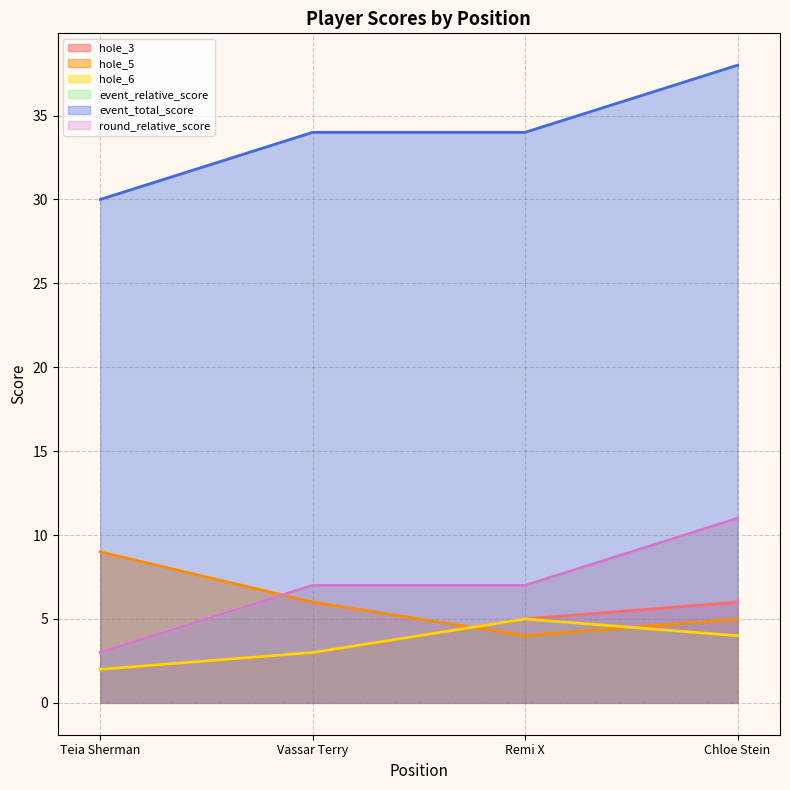

Reading right to left, extract all data points from this chart.

hole_3: Chloe Stein=6	Remi X=5	Vassar Terry=3	Teia Sherman=2
hole_5: Chloe Stein=5	Remi X=4	Vassar Terry=6	Teia Sherman=9
hole_6: Chloe Stein=4	Remi X=5	Vassar Terry=3	Teia Sherman=2
event_relative_score: Chloe Stein=11	Remi X=7	Vassar Terry=7	Teia Sherman=3
event_total_score: Chloe Stein=38	Remi X=34	Vassar Terry=34	Teia Sherman=30
round_relative_score: Chloe Stein=11	Remi X=7	Vassar Terry=7	Teia Sherman=3